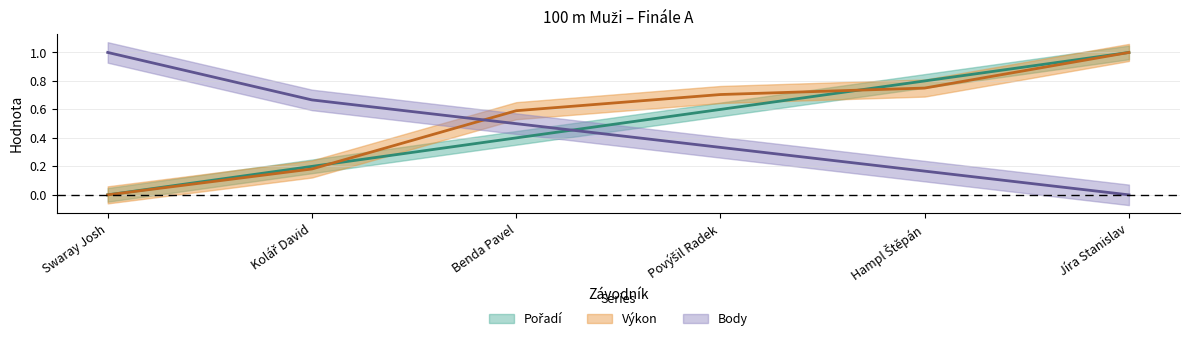

What is the difference between the second highest and minimum values in the Body series?

0.7